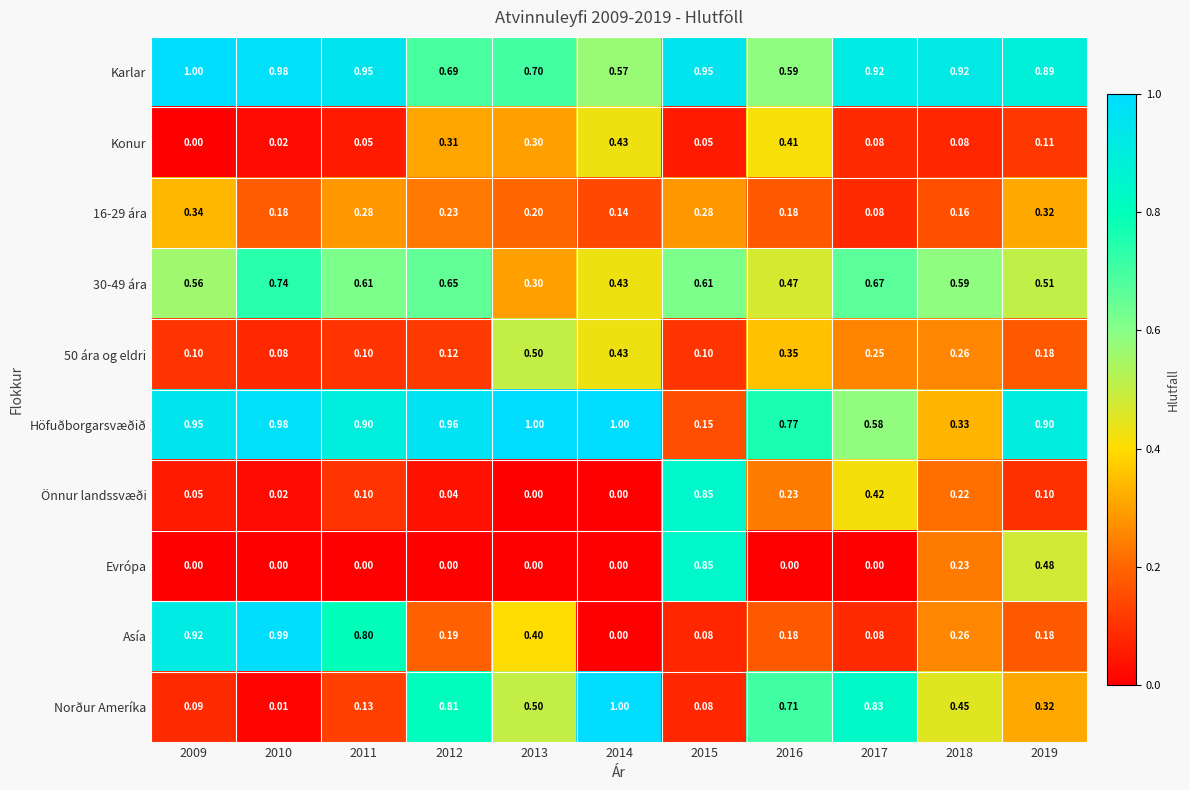

Is the value of Önnur landssvæði at 2018 greater than the value of Asía at 2014?

Yes